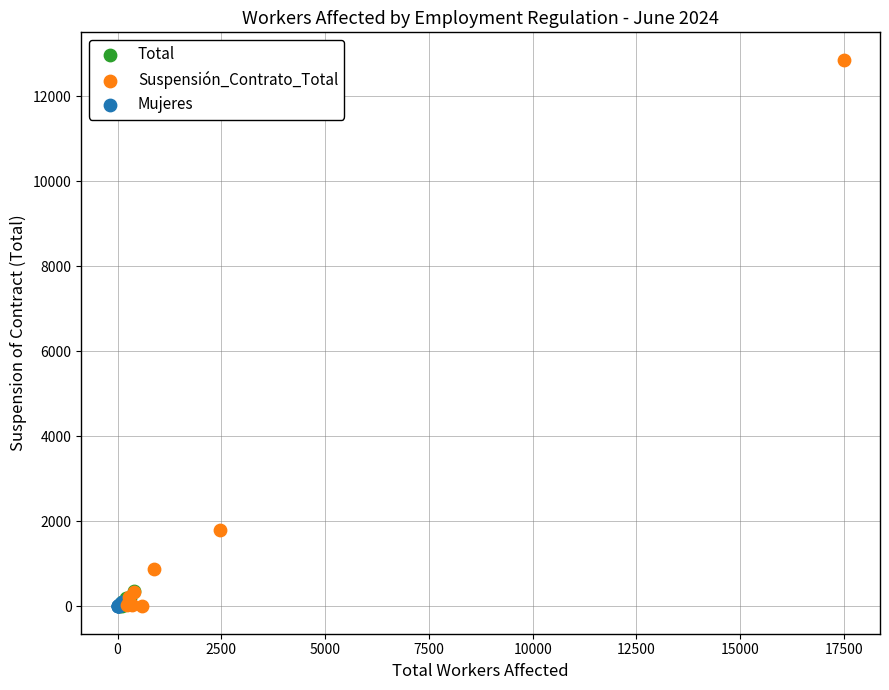

Which series has the widest spread of Y values?

Suspensión_Contrato_Total